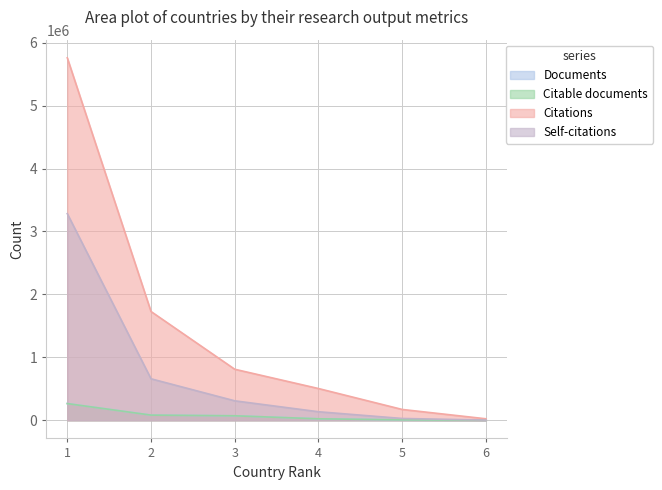

What is the sum of the Citable documents values at 2 and 3?

153571